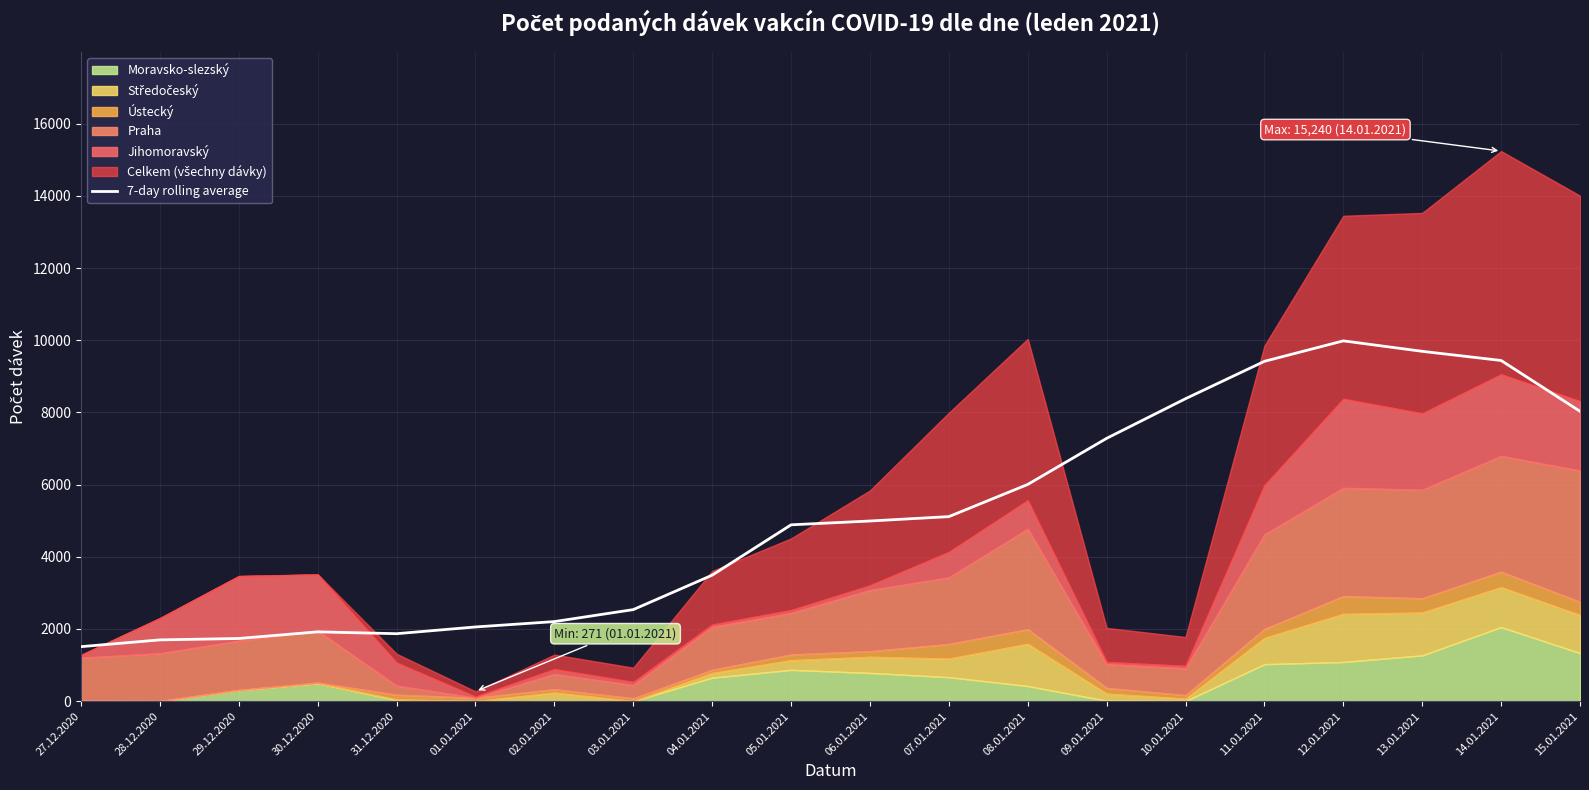

At which label is the value closest to 5745?

08.01.2021